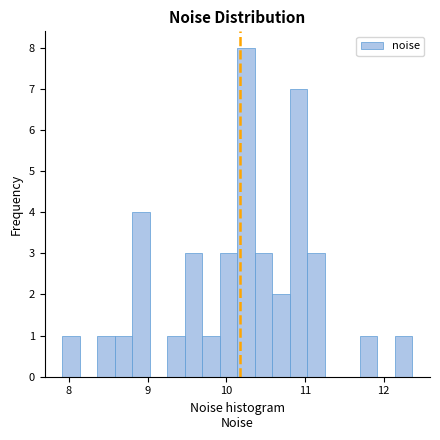

Read against the x-axis, roughly where is the centre of the tallest bar?

10.3